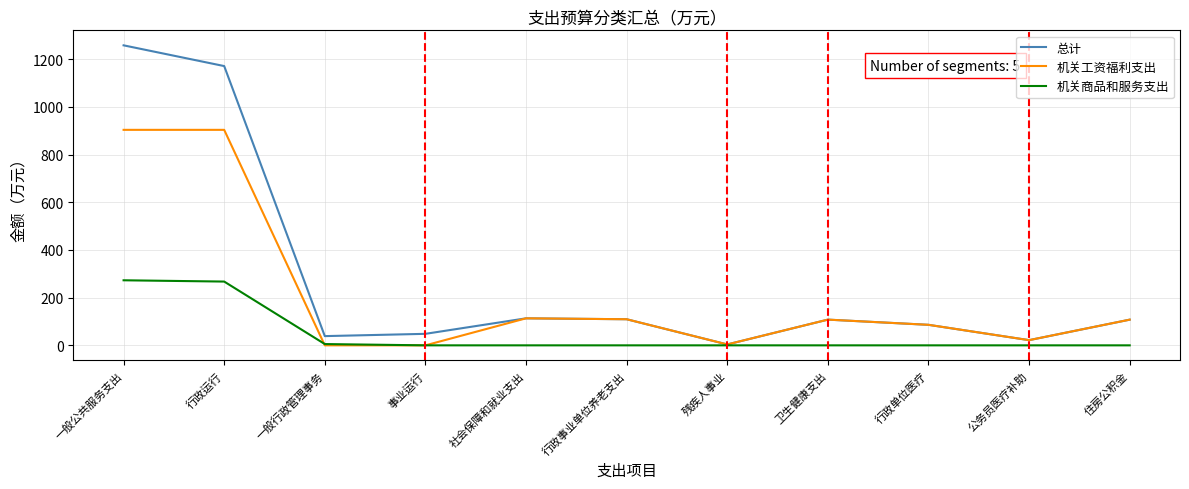

At which category does the chart reach its peak across all series?

一般公共服务支出